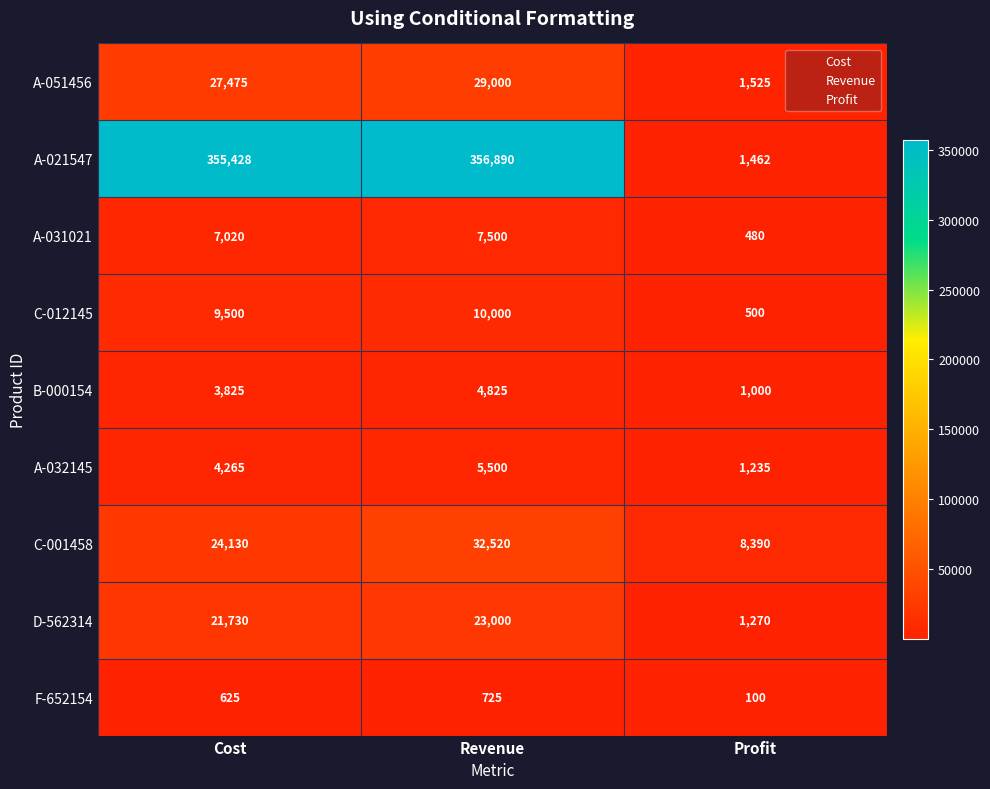

What is the difference between the F-652154 values at Profit and Cost?

525